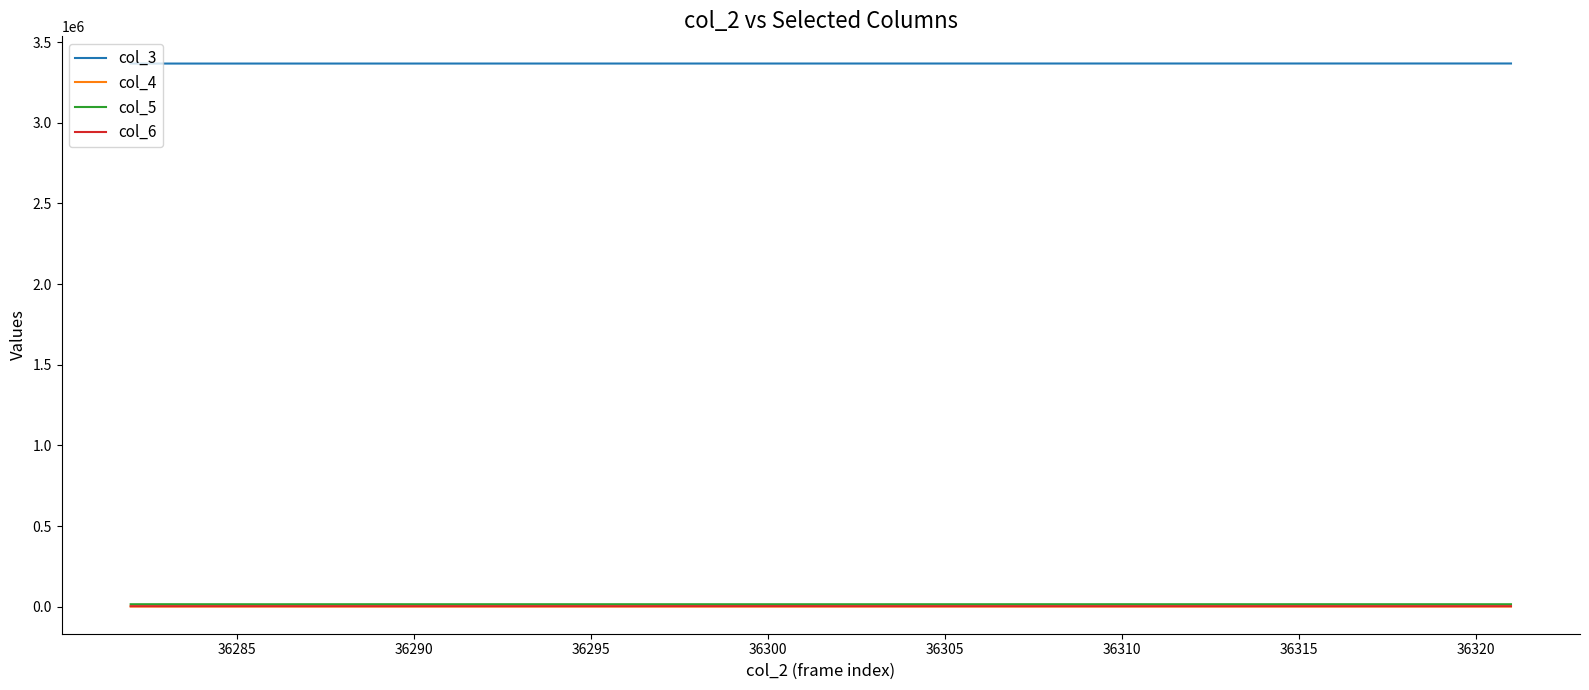

What is the greatest value displayed?

3367965